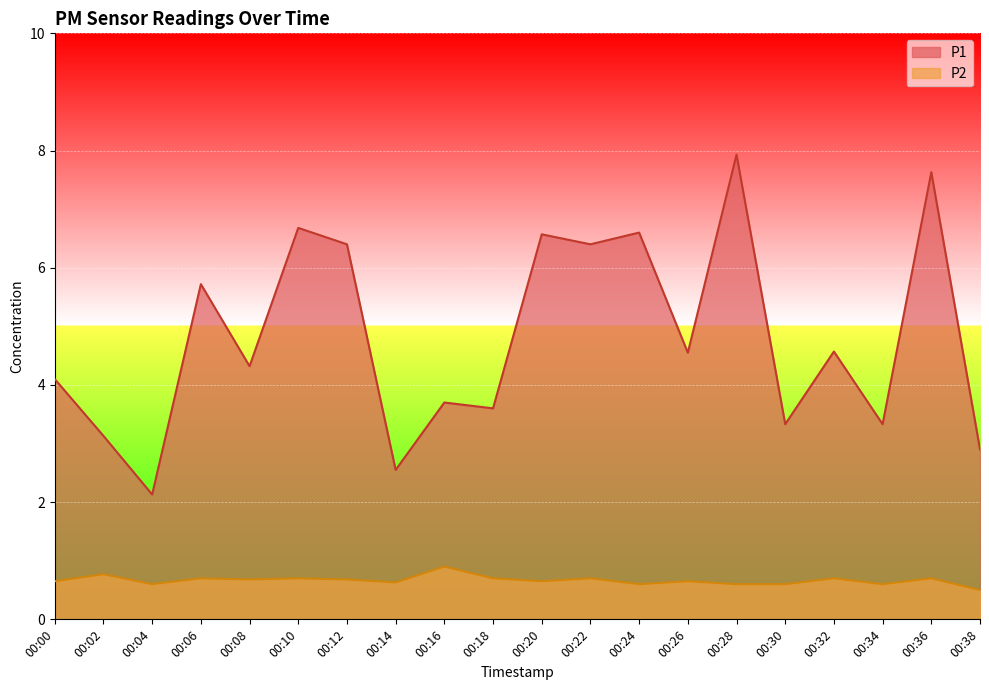

Does the chart display data point markers on the line(s)?

No